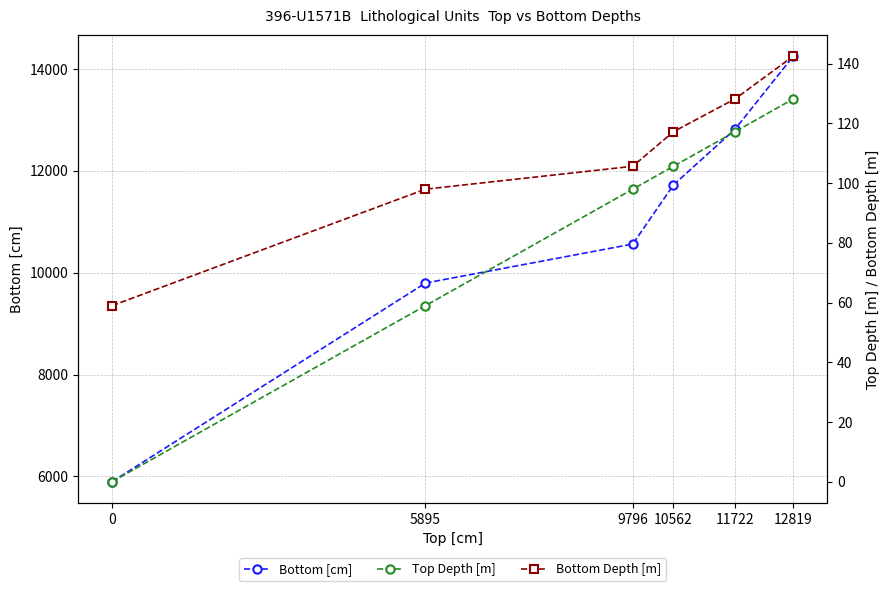

What are all the series names shown in the legend?

Bottom [cm], Top Depth [m], Bottom Depth [m]